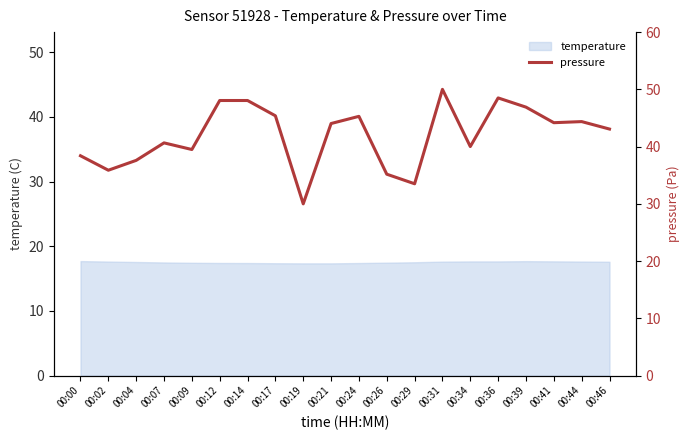

The temperature series shows 12.1 at 00:34. True or false?

False